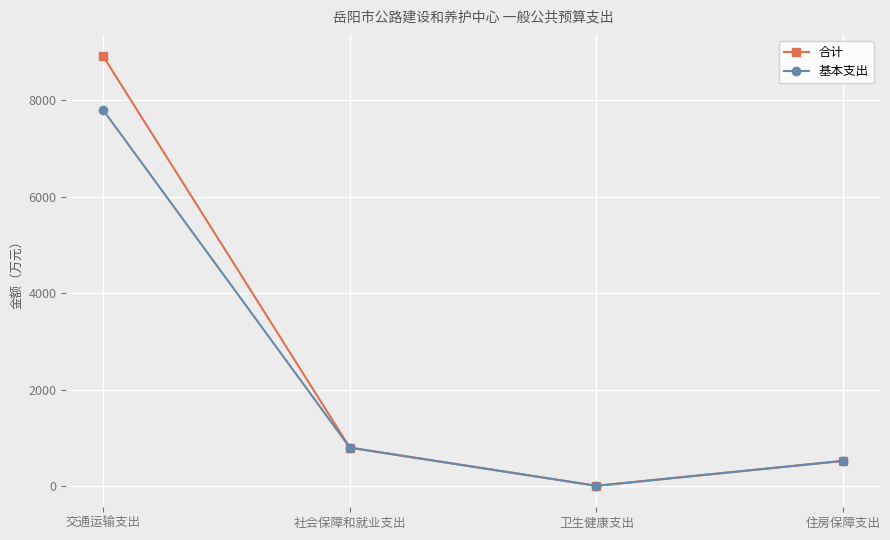

What is the sum of all 合计 values?

10256.5